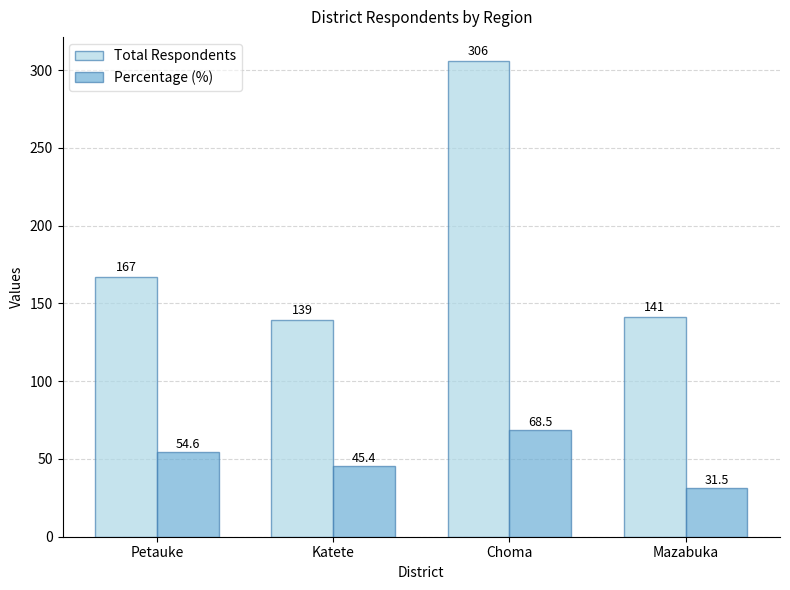

The Percentage (%) series shows 31.5 at Mazabuka. True or false?

True